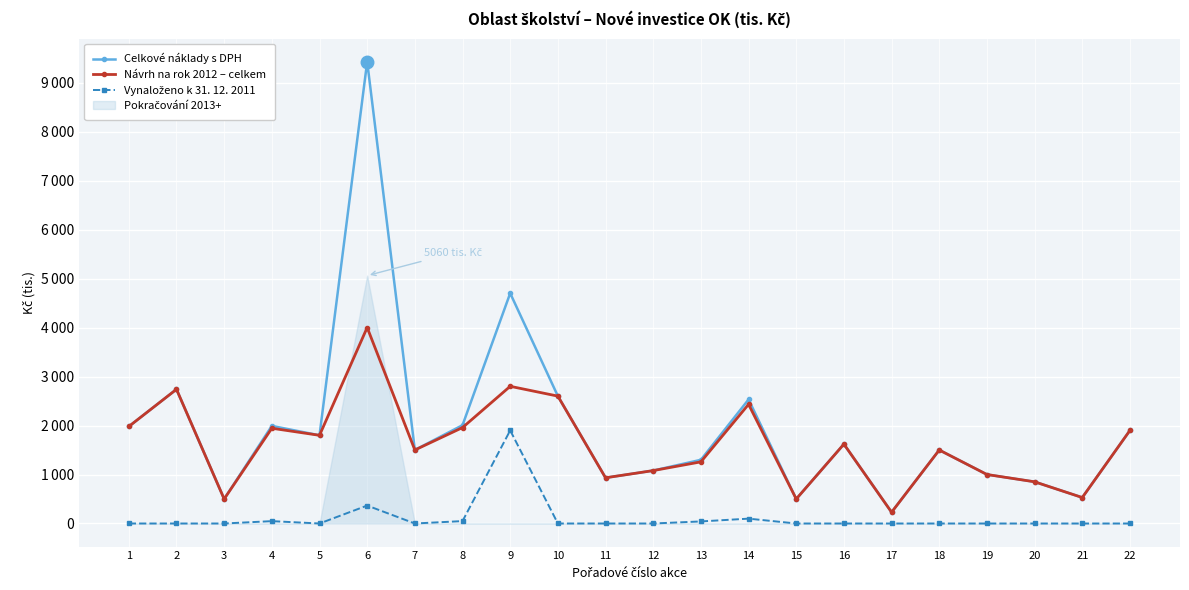

At how many categories does at least one series exceed 3605?

2